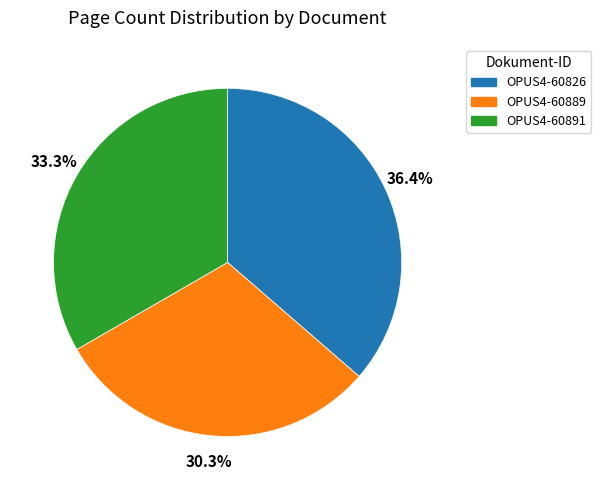

Rank the categories by value from lowest to highest.

OPUS4-60889, OPUS4-60891, OPUS4-60826